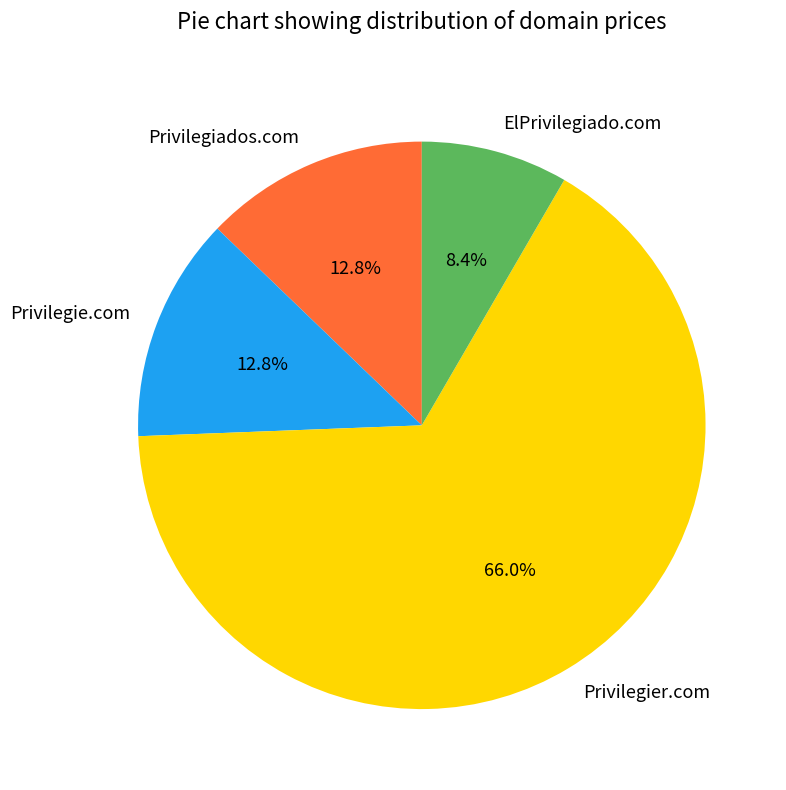

Which slice is the largest?

Privilegier.com